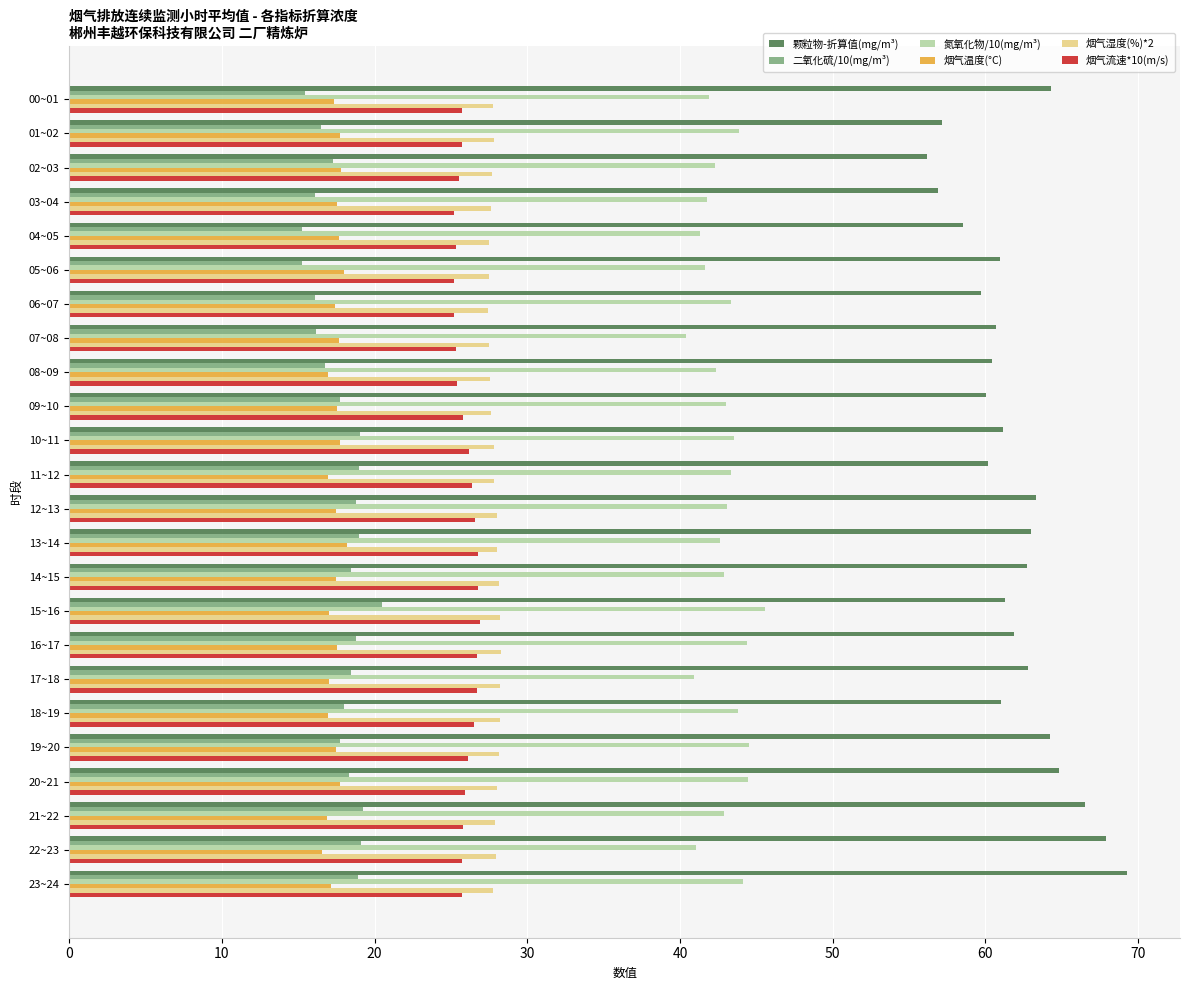

Which category has the highest value in the 氮氧化物/10(mg/m³) series?

15~16